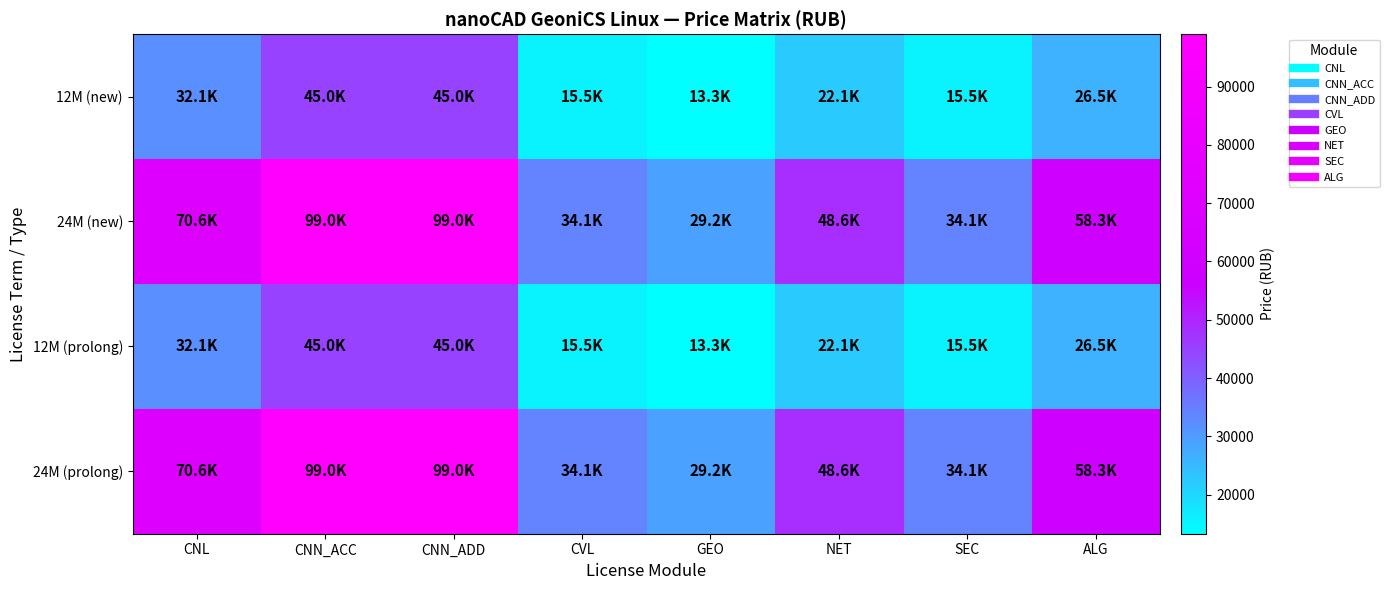

Which series has the largest range (max minus min)?

24M (new)